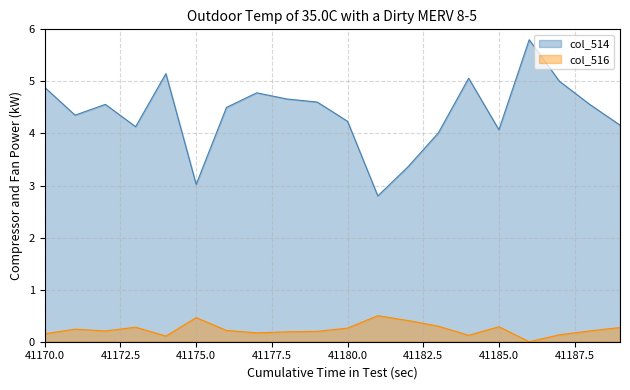

Does the chart have visible grid lines?

Yes